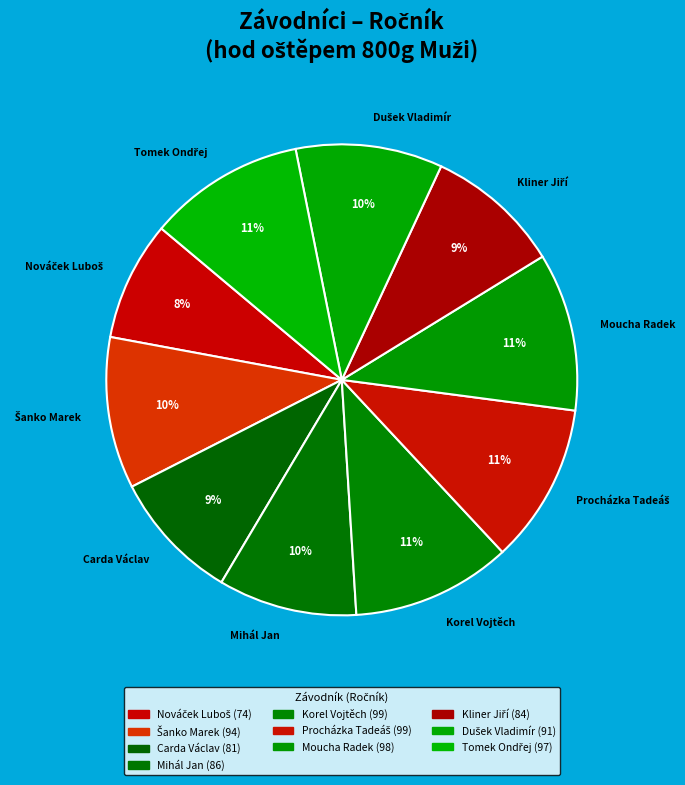

What percentage is the Mihál Jan slice, to the nearest percent?

10%